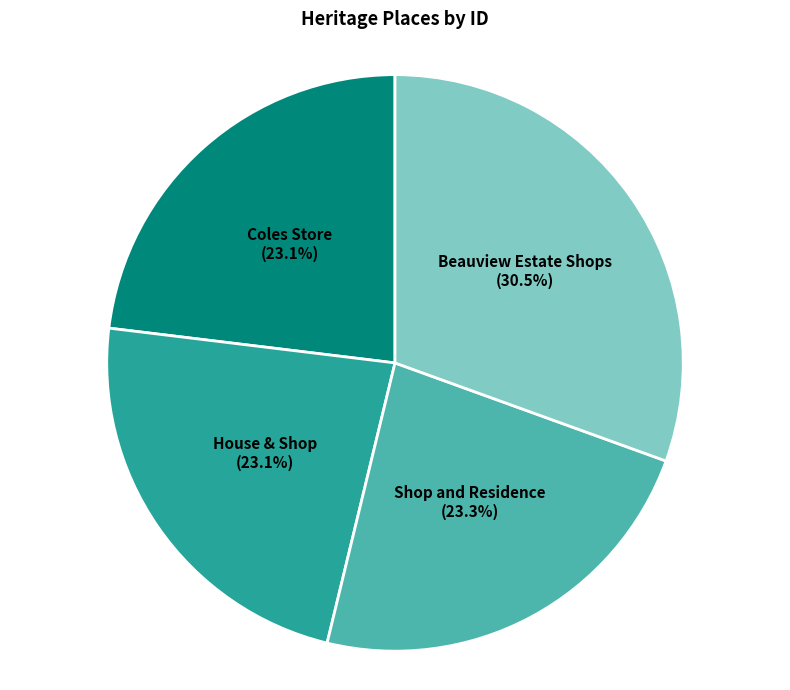

Which category has the biggest portion of the pie?

Beauview Estate Shops